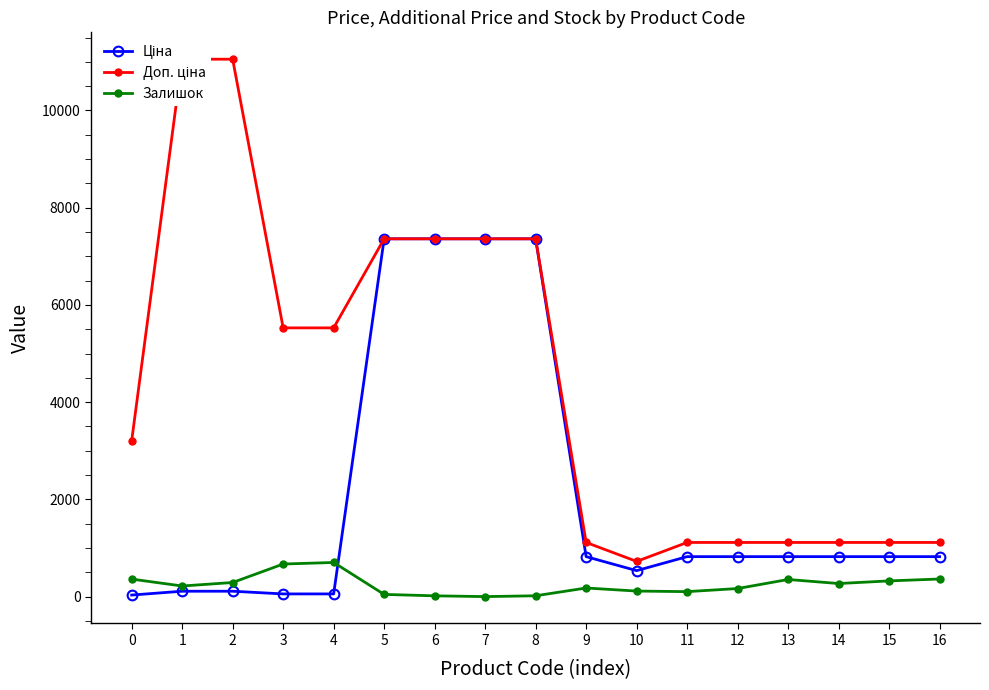

True or false: Доп. ціна and Залишок cross at least once.

False